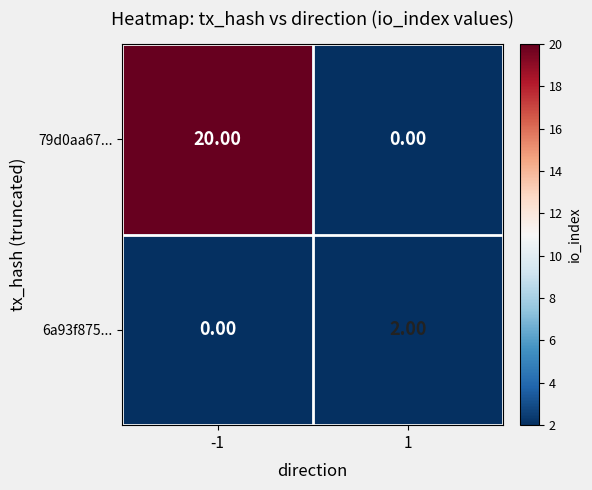

Rank the series by their maximum value, from lowest to highest.

6a93f875..., 79d0aa67...